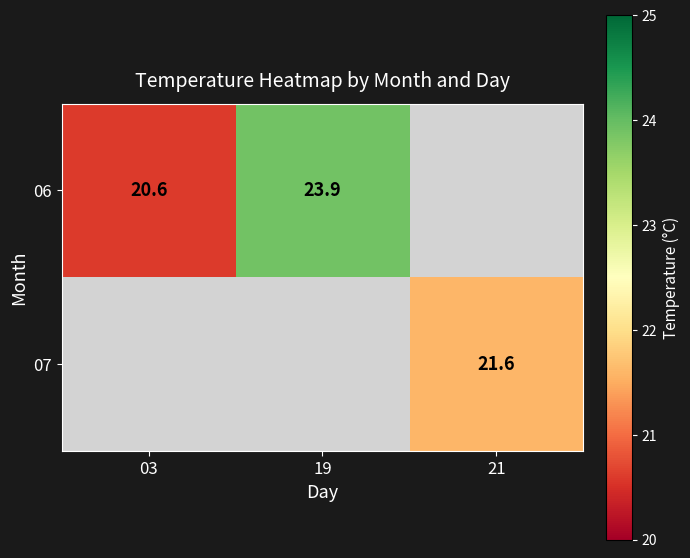

The value of 06 at 19 is 23.9. True or false?

True